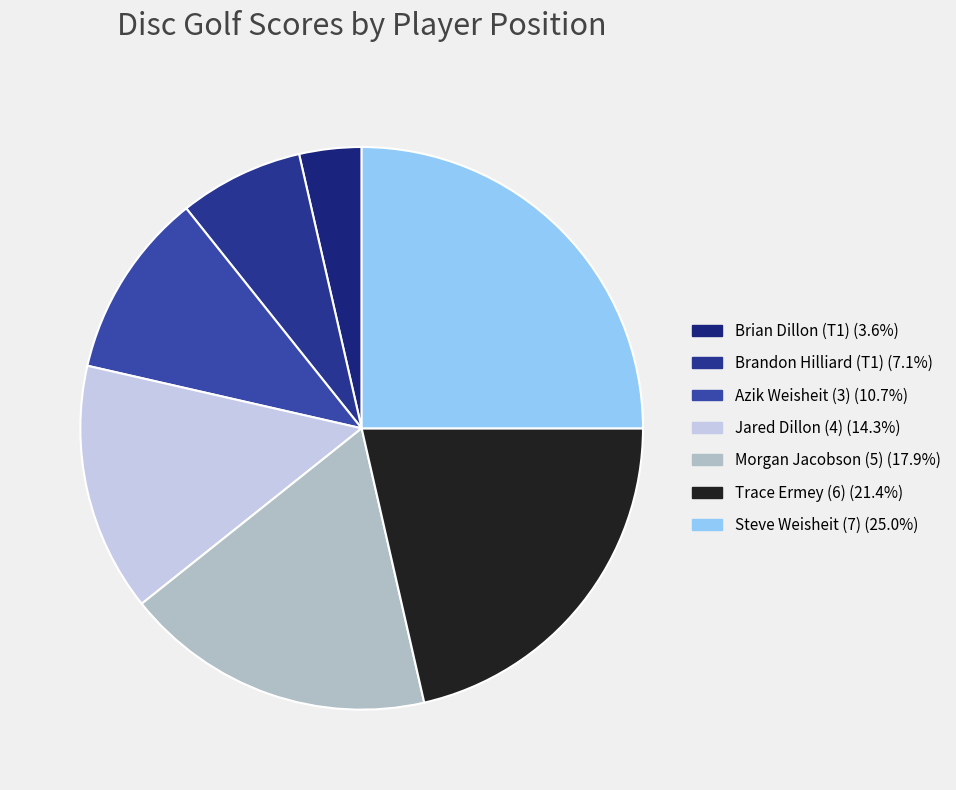

How many segments does this pie chart have?

7